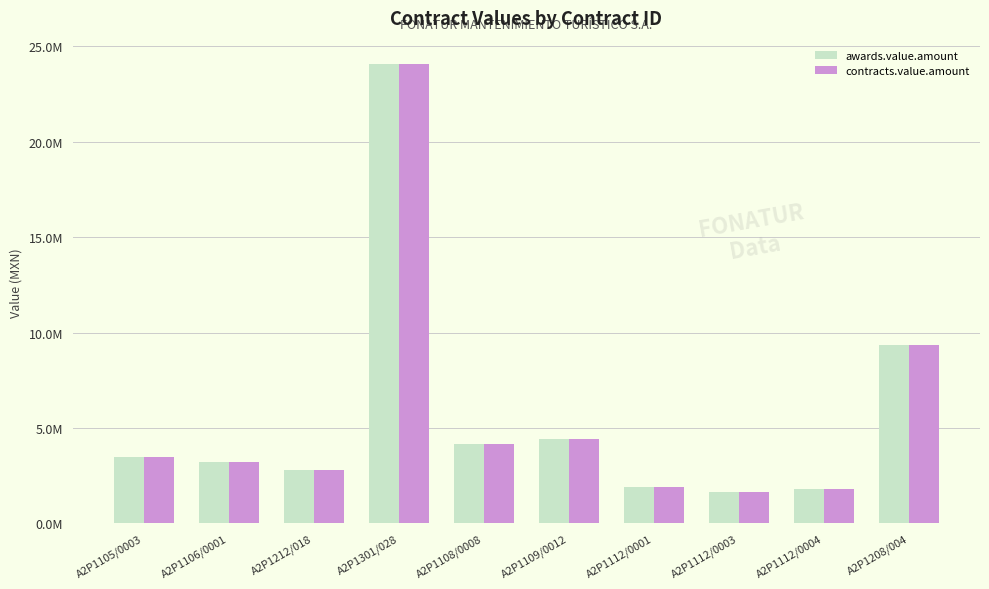

Is the value of contracts.value.amount at A2P1301/028 greater than the value of awards.value.amount at A2P1112/0004?

Yes